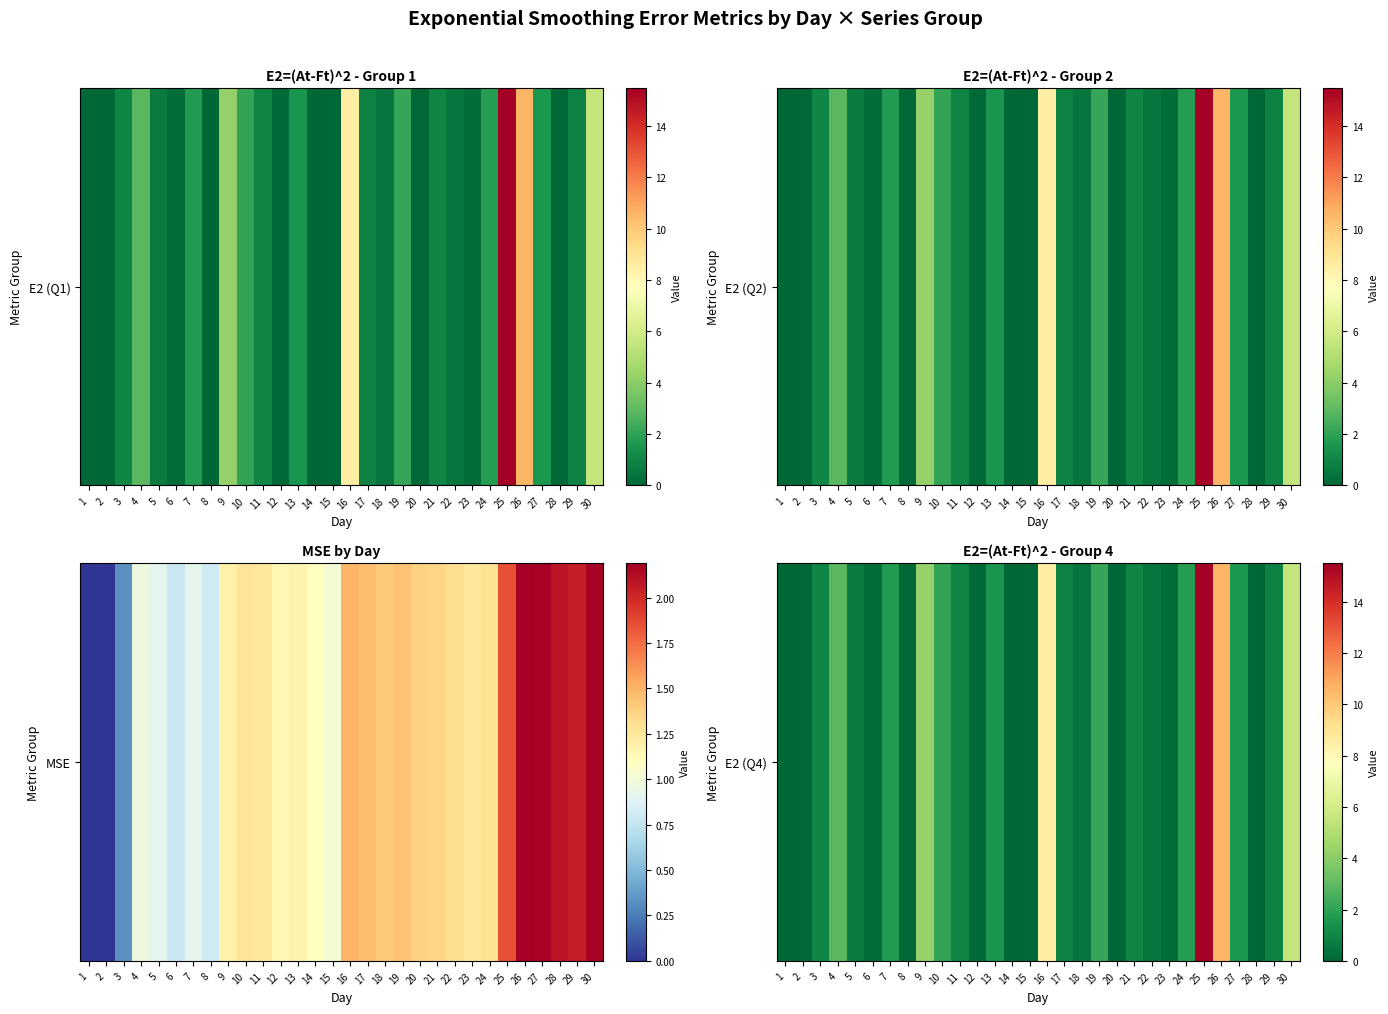

What is the approximate value at 4?

2.9